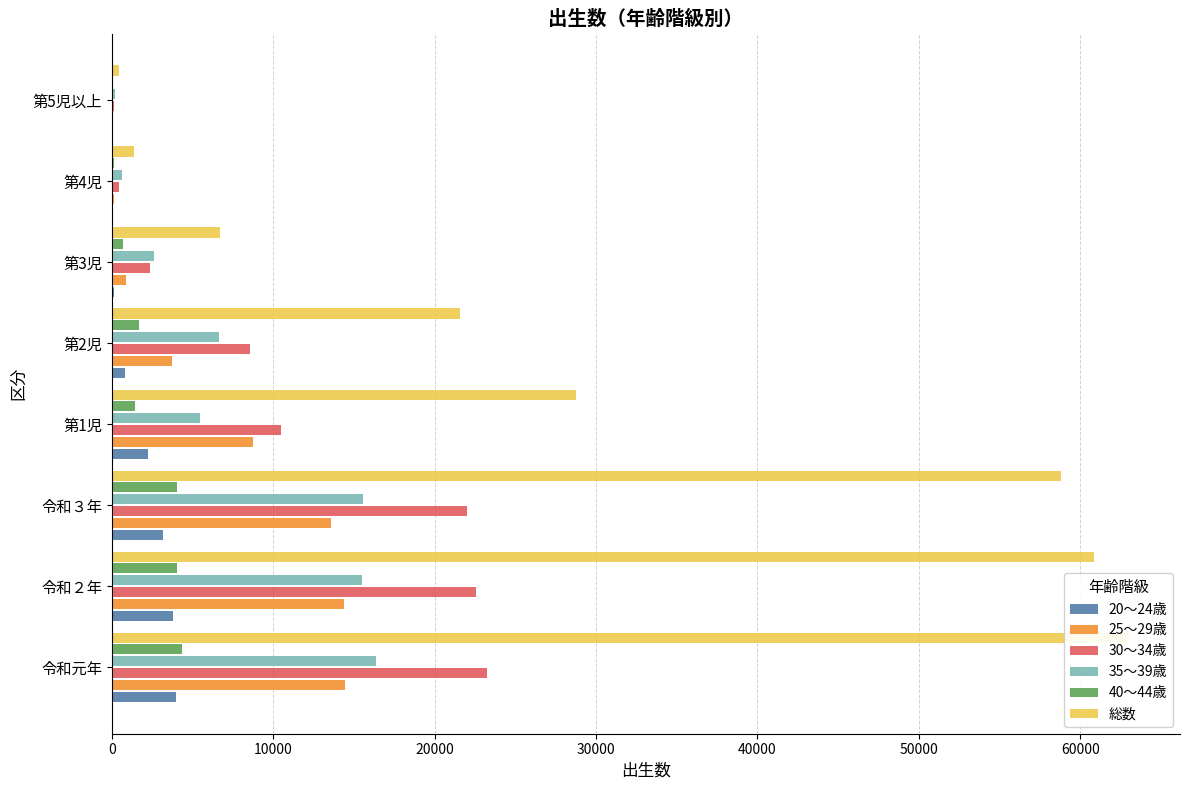

Between 令和元年 and 第2児, which series saw the biggest shift?

総数